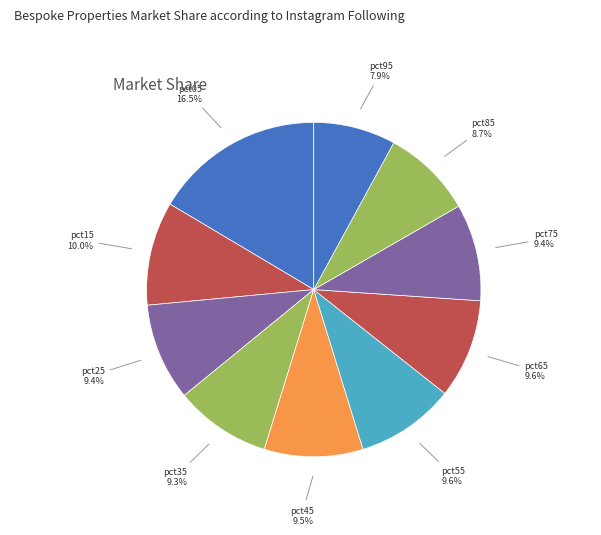

How many segments does this pie chart have?

10